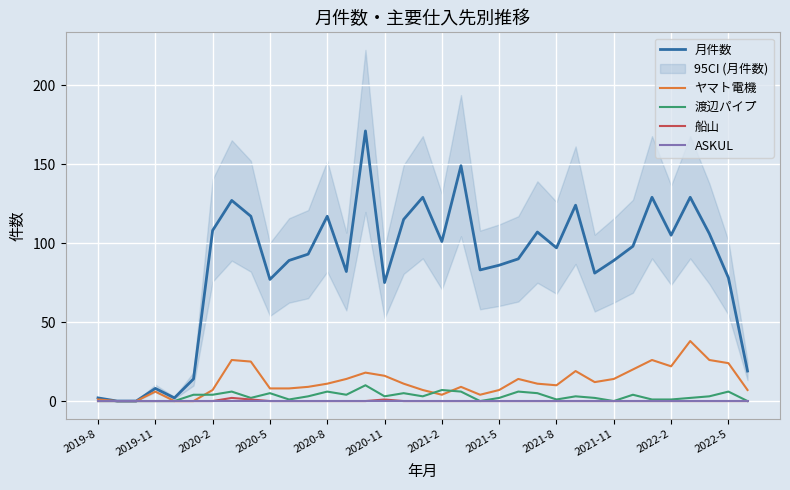

What is the highest value of the 月件数 series?

171